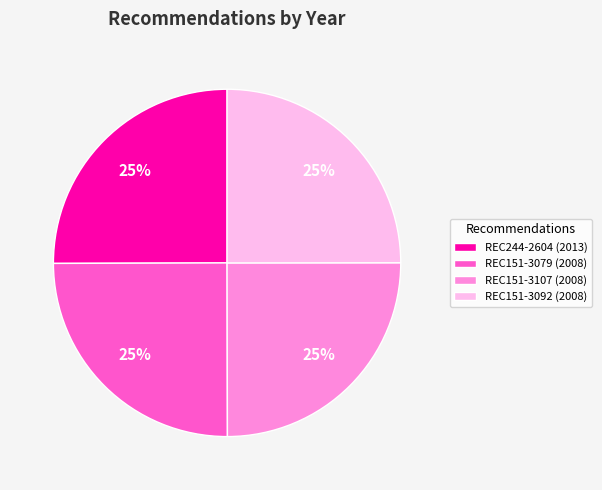

To the nearest percent, what percentage of the pie is REC151-3107 (2008)?

25%